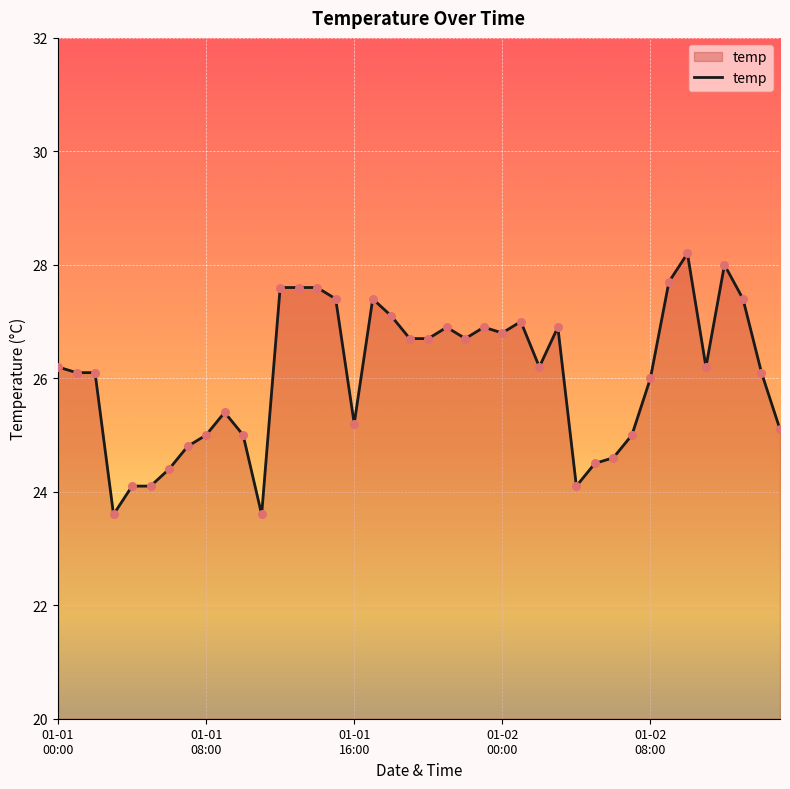

What is the maximum value shown in the chart?

28.2